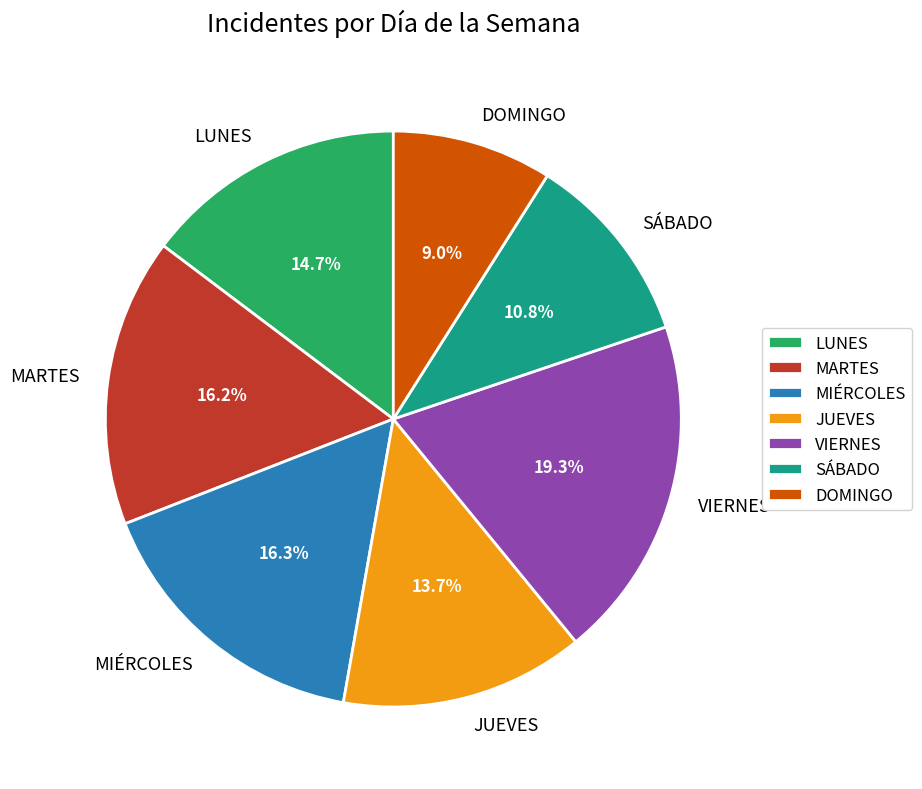

Count the number of slices in the pie.

7